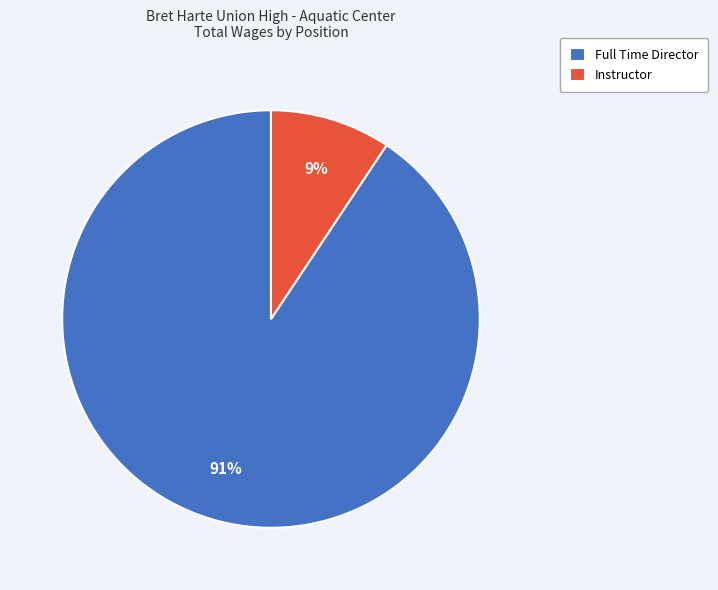

True or false: Instructor accounts for 18% of the total.

False